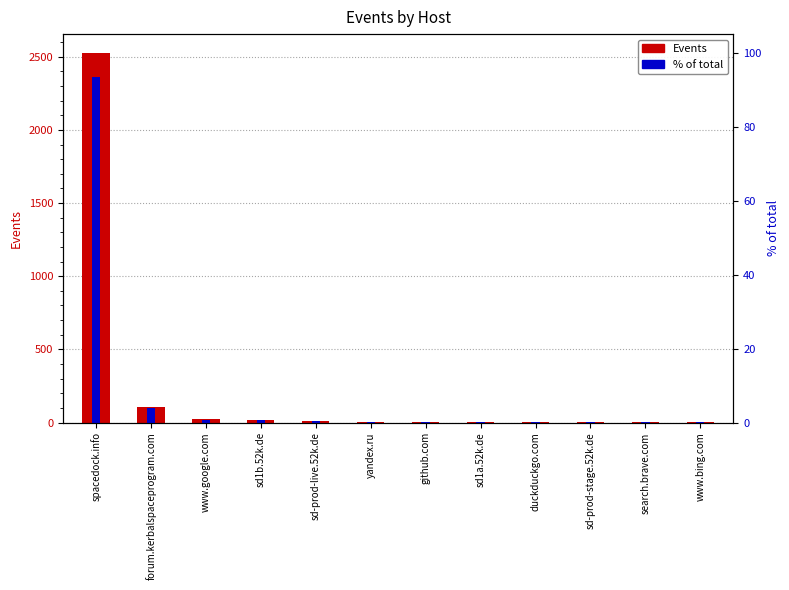

At which label is % of total closest to 46?

forum.kerbalspaceprogram.com